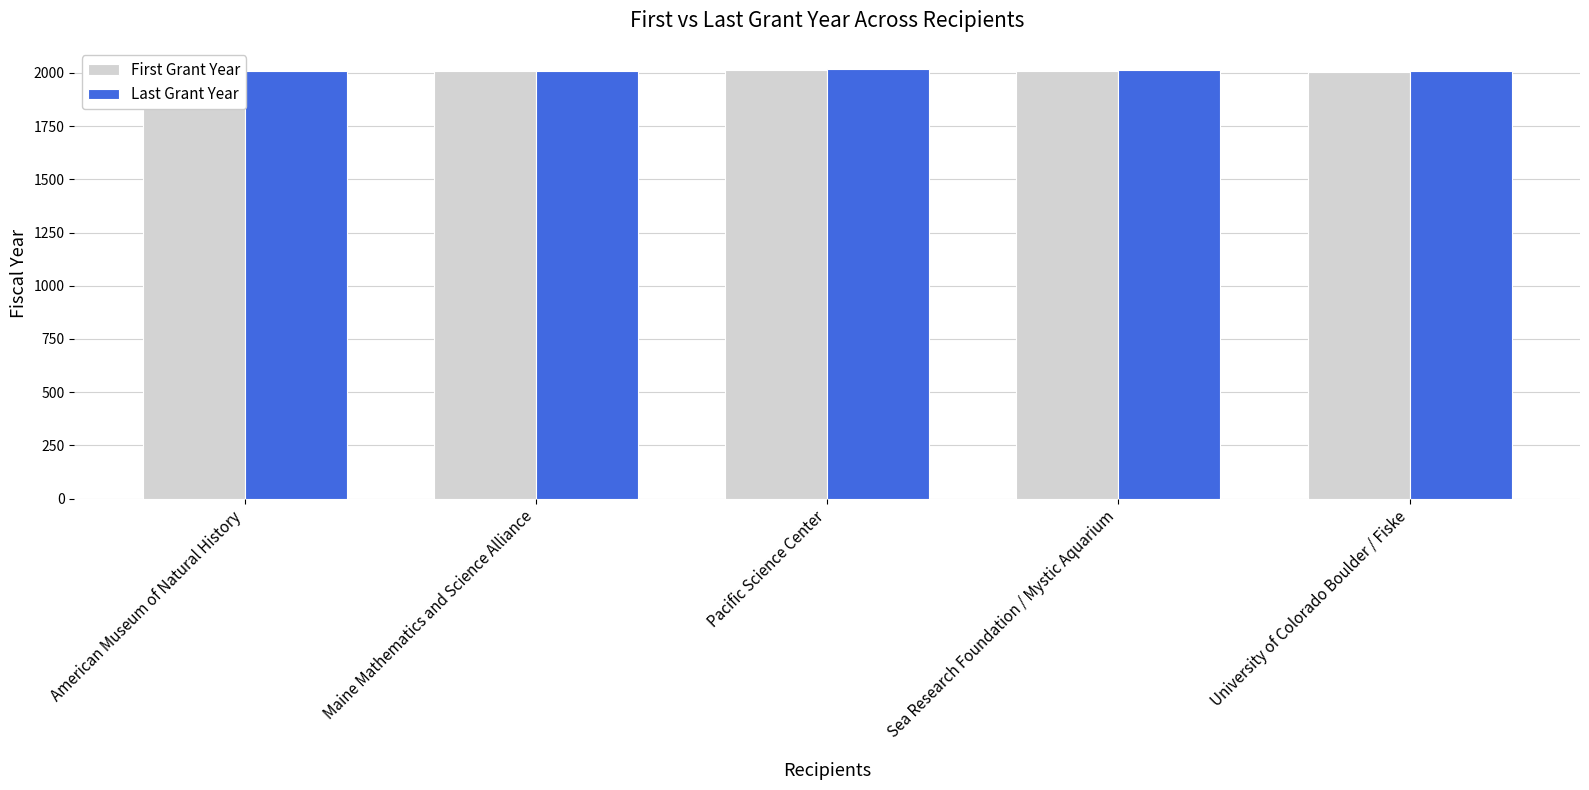

Which series has the largest total across all categories?

Last Grant Year